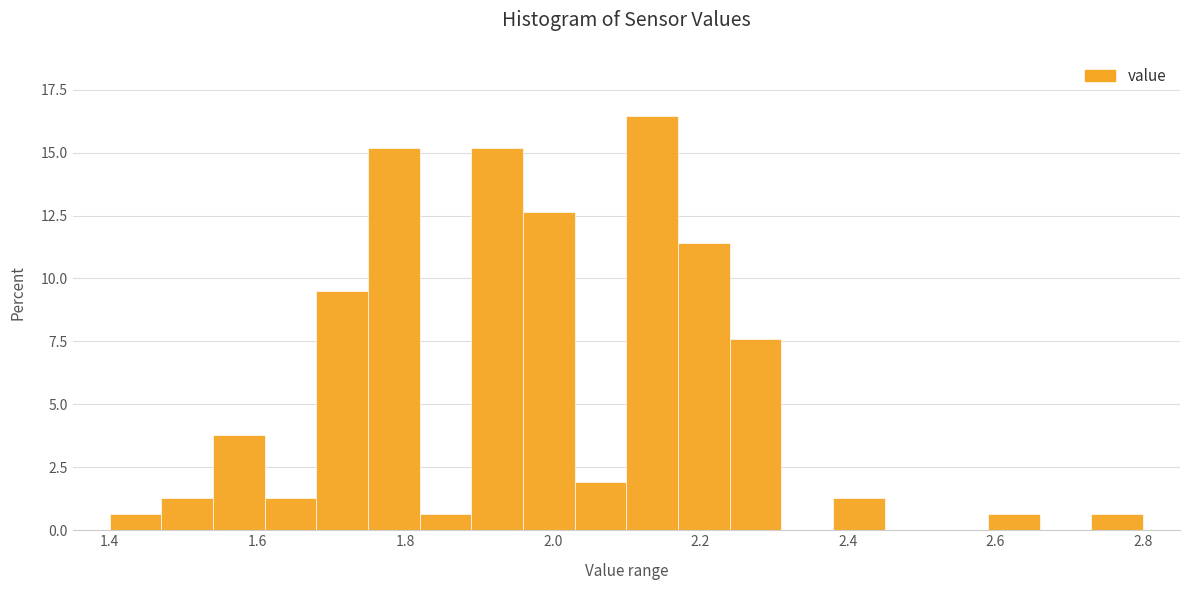

Read against the x-axis, roughly where is the centre of the tallest bar?

2.14